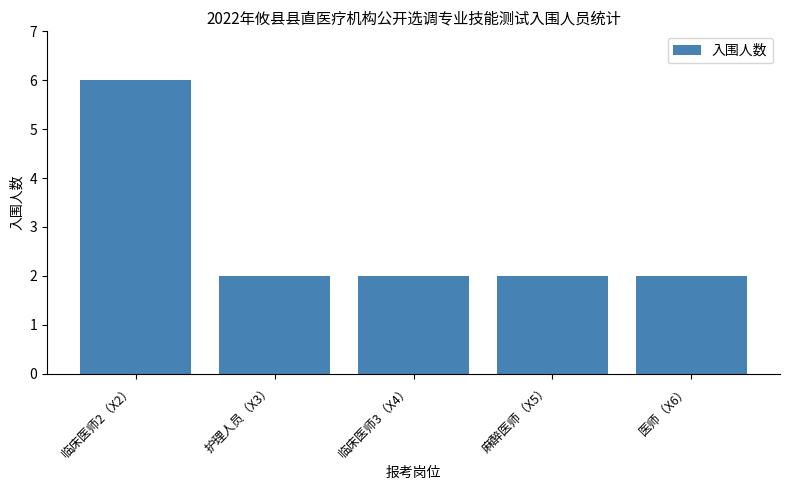

Count the number of data series in this chart.

1